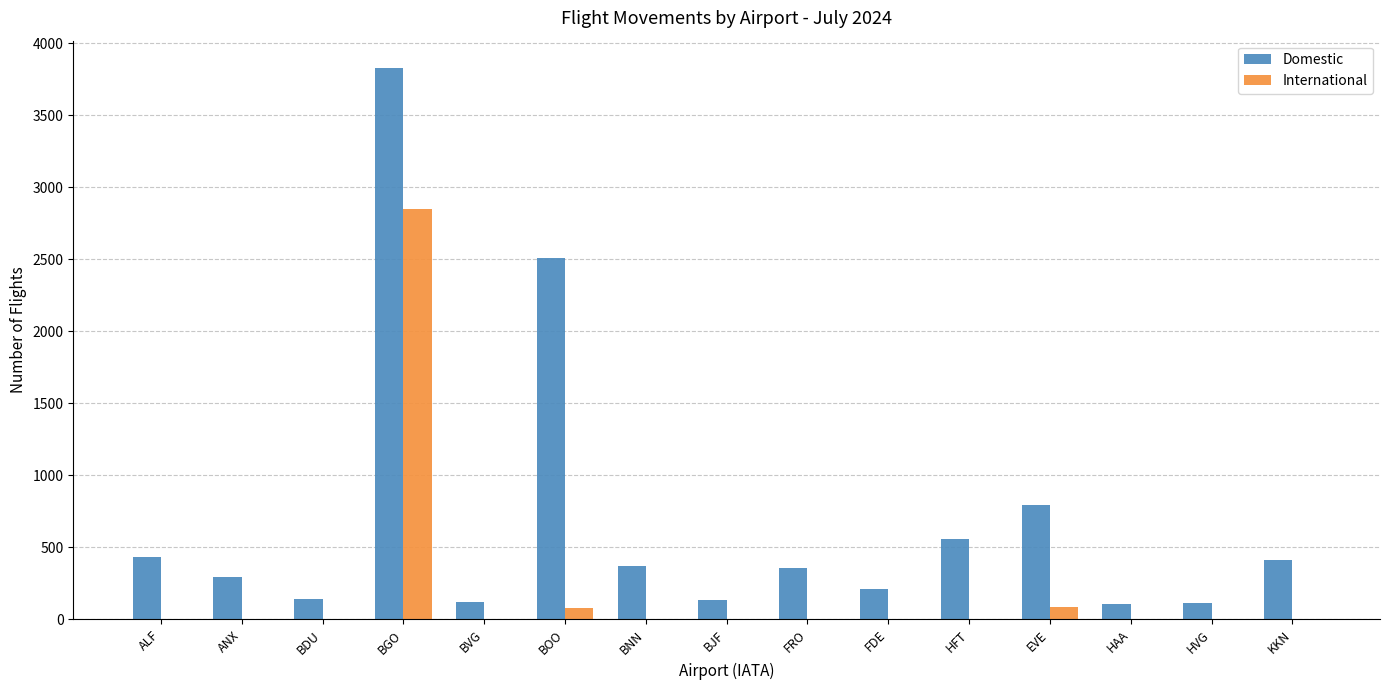

Is the value of International at HFT greater than the value of Domestic at FDE?

No